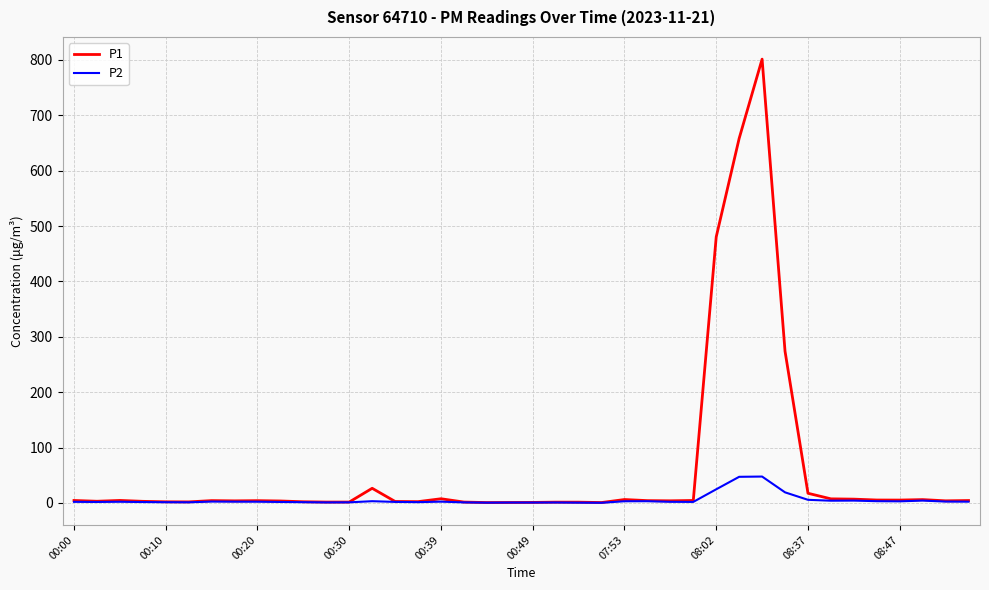

Does the chart display data point markers on the line(s)?

No